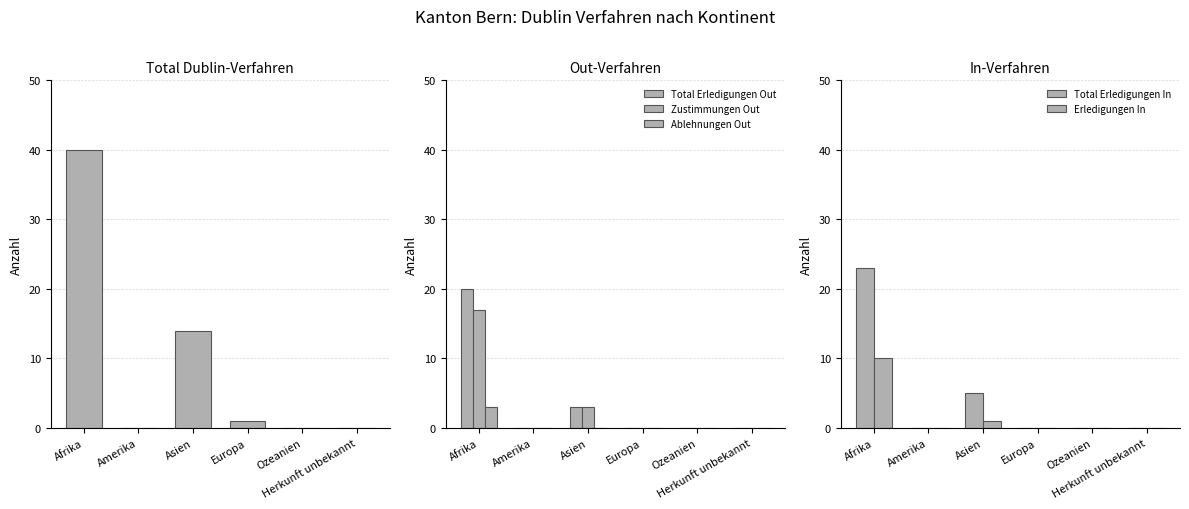

Between Afrika and Europa, which series saw the biggest shift?

Total Dublin-Verfahren